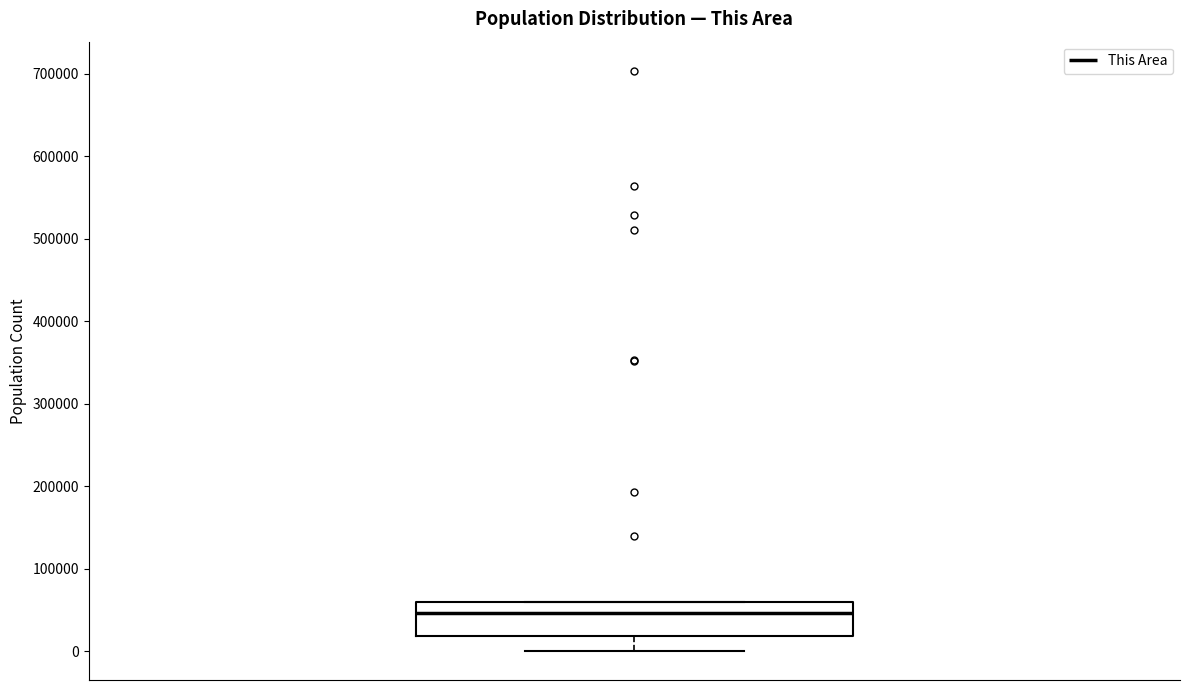

Where is the upper edge of the box on the y-axis? The values are not printed on the chart, so give them approximately, as read against the axis.

60000